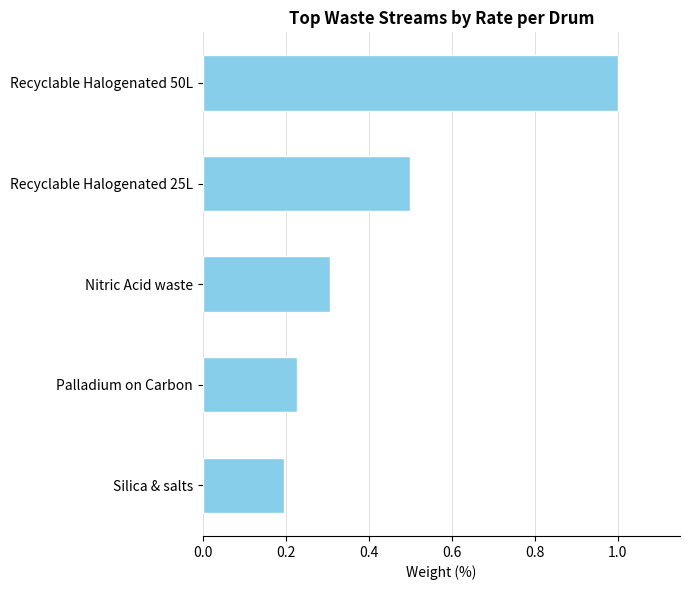

At which category does the chart reach its minimum across all series?

Silica & salts